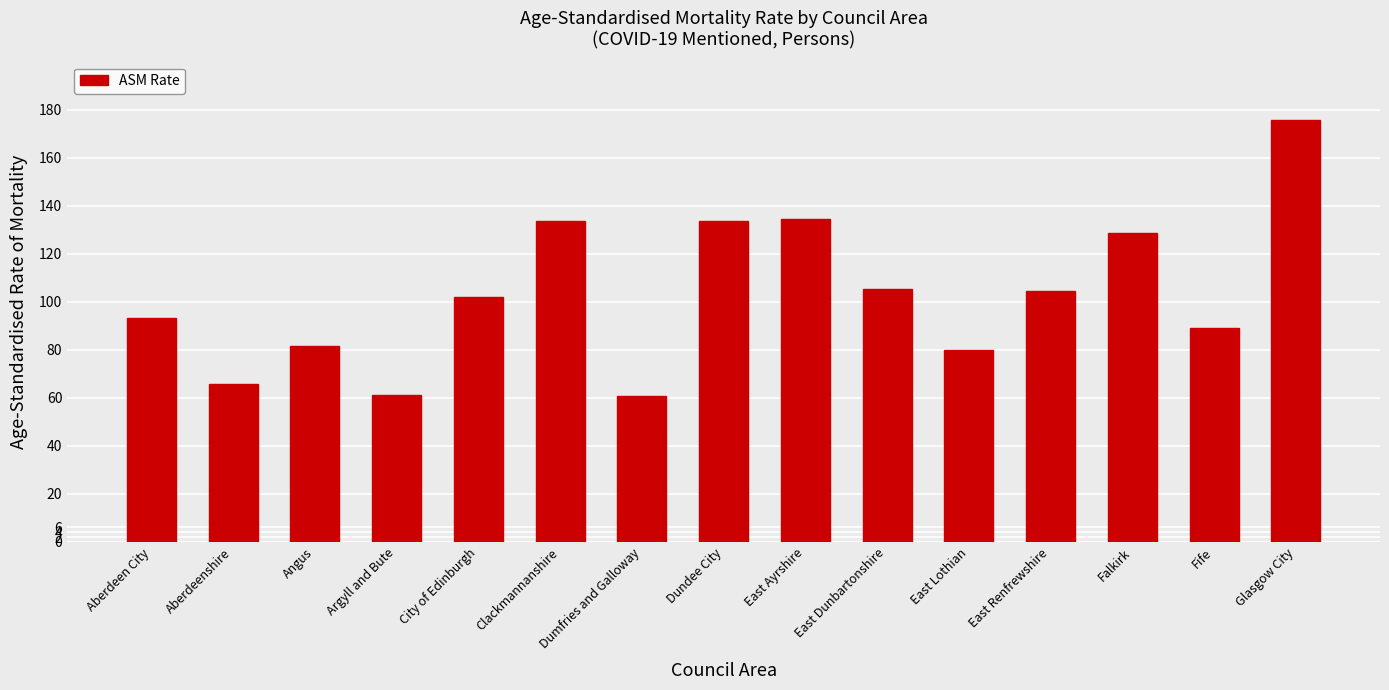

What is the label of the 1st bar from the left?

Aberdeen City